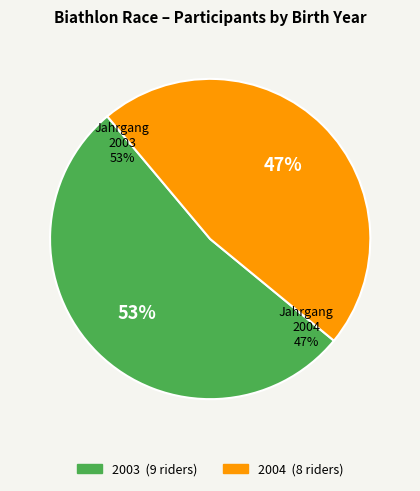

How much of the chart is everything except 2003?

47.1%